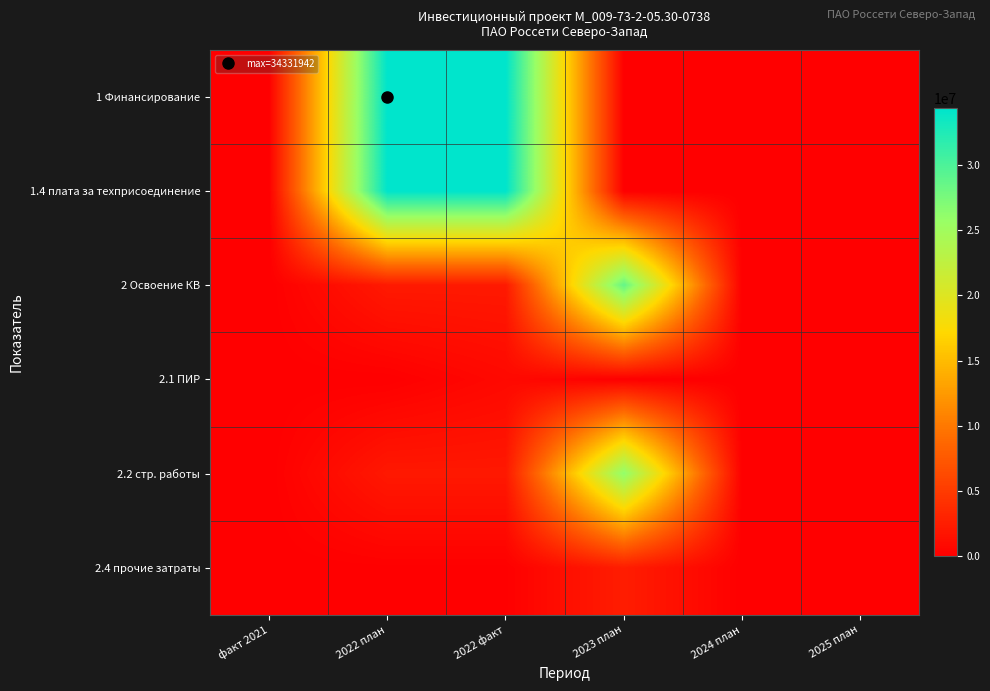

Which series changed the most between 2022 план and 2023 план?

1 Финансирование